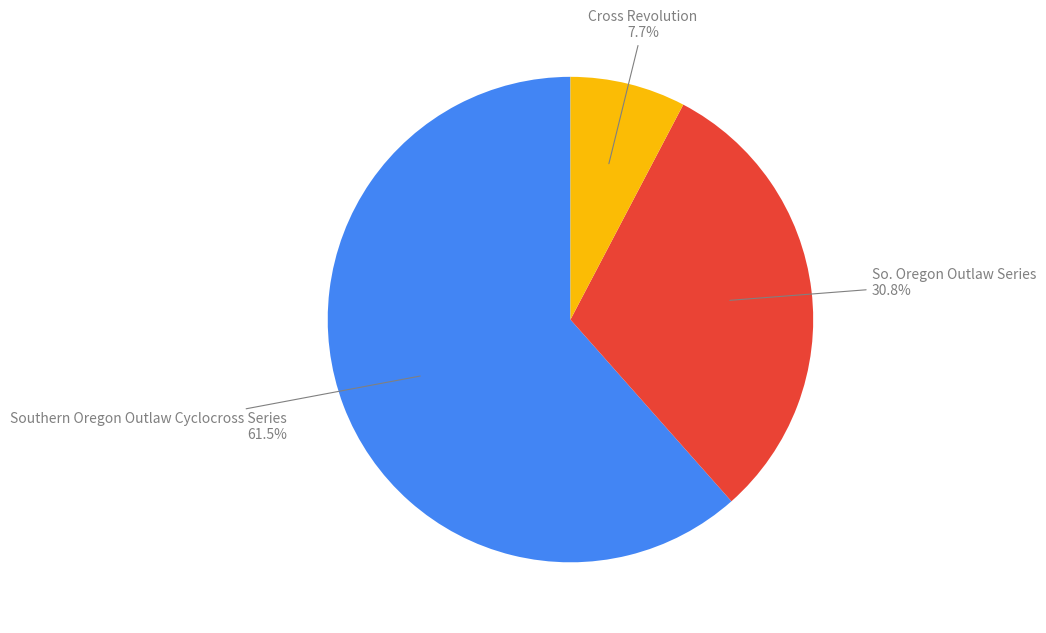

Does any single category account for the majority?

Yes